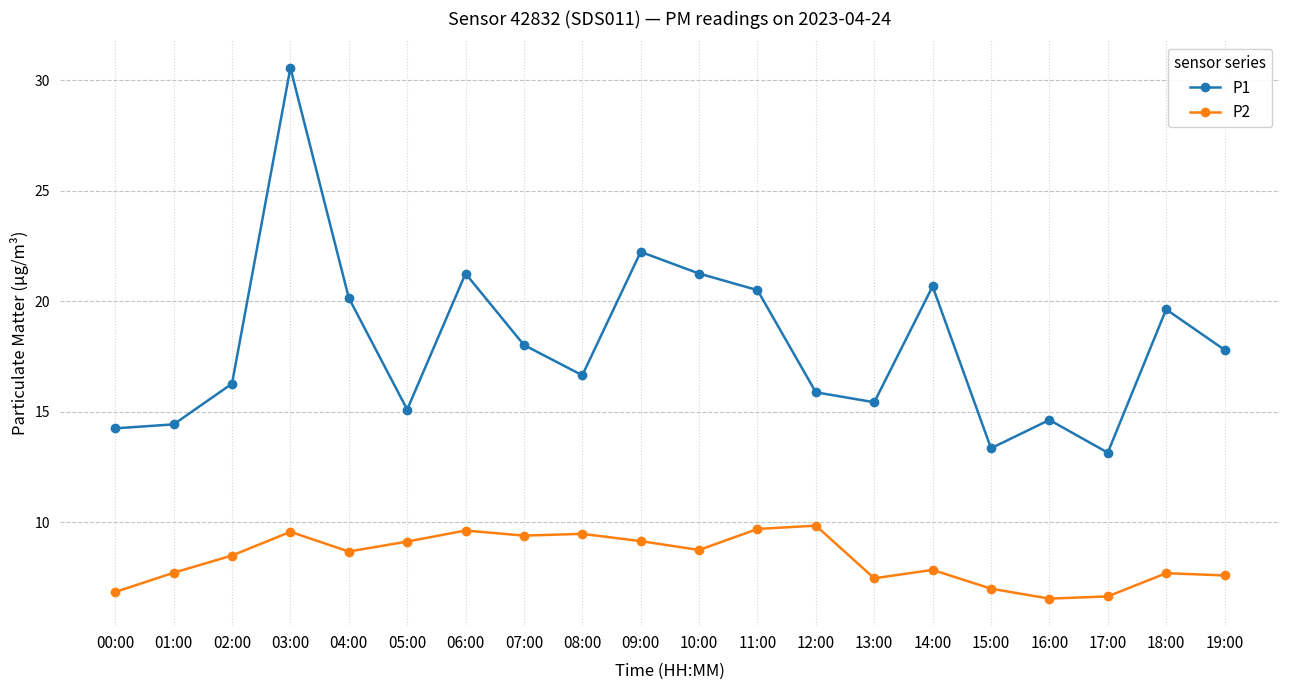

How many lines are shown in the chart?

2